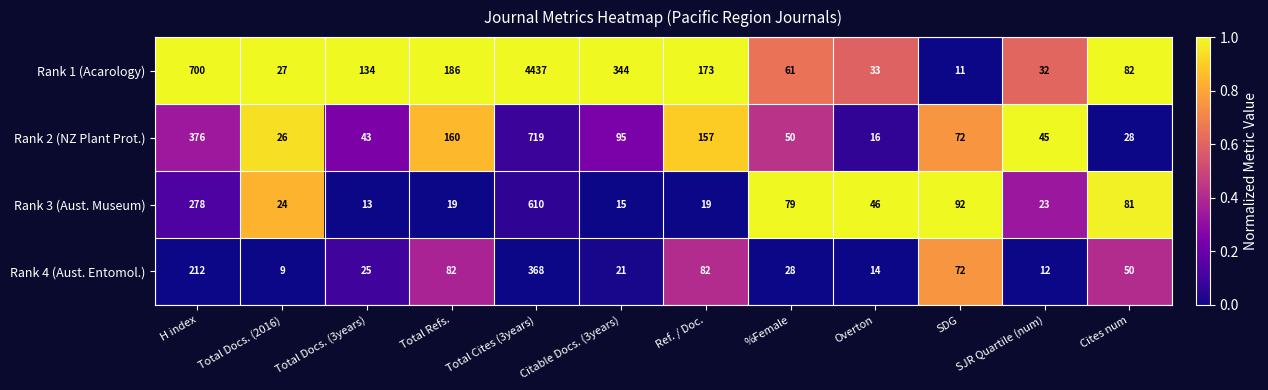

Which series has the widest spread of values?

Rank 1 (Acarology)